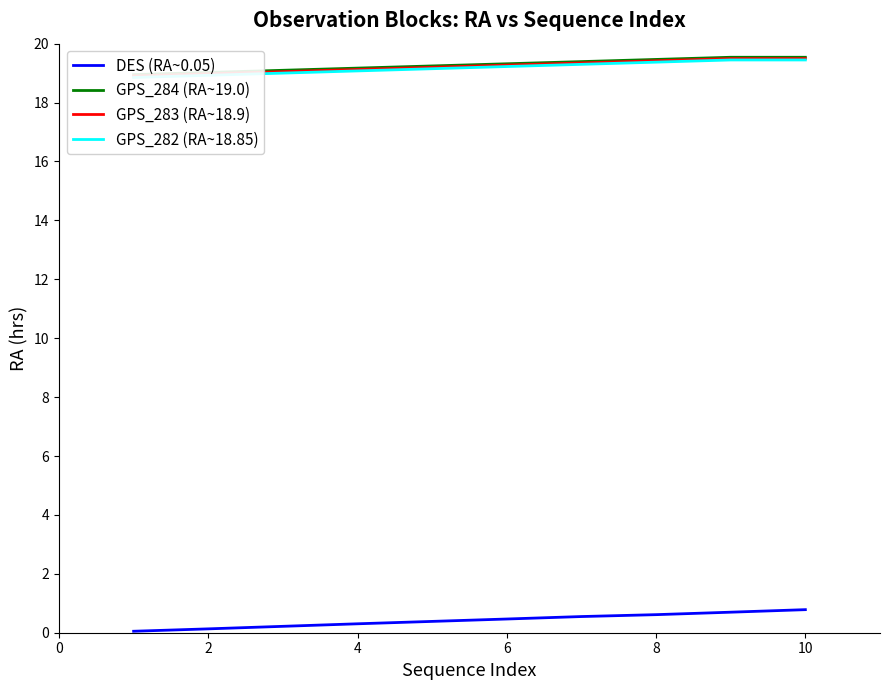

At how many categories does at least one series exceed 12?

10